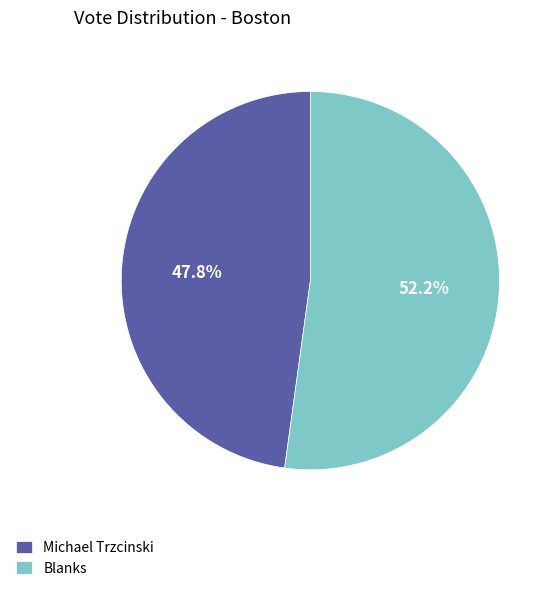

The Michael Trzcinski slice represents 48% of the pie. True or false?

True